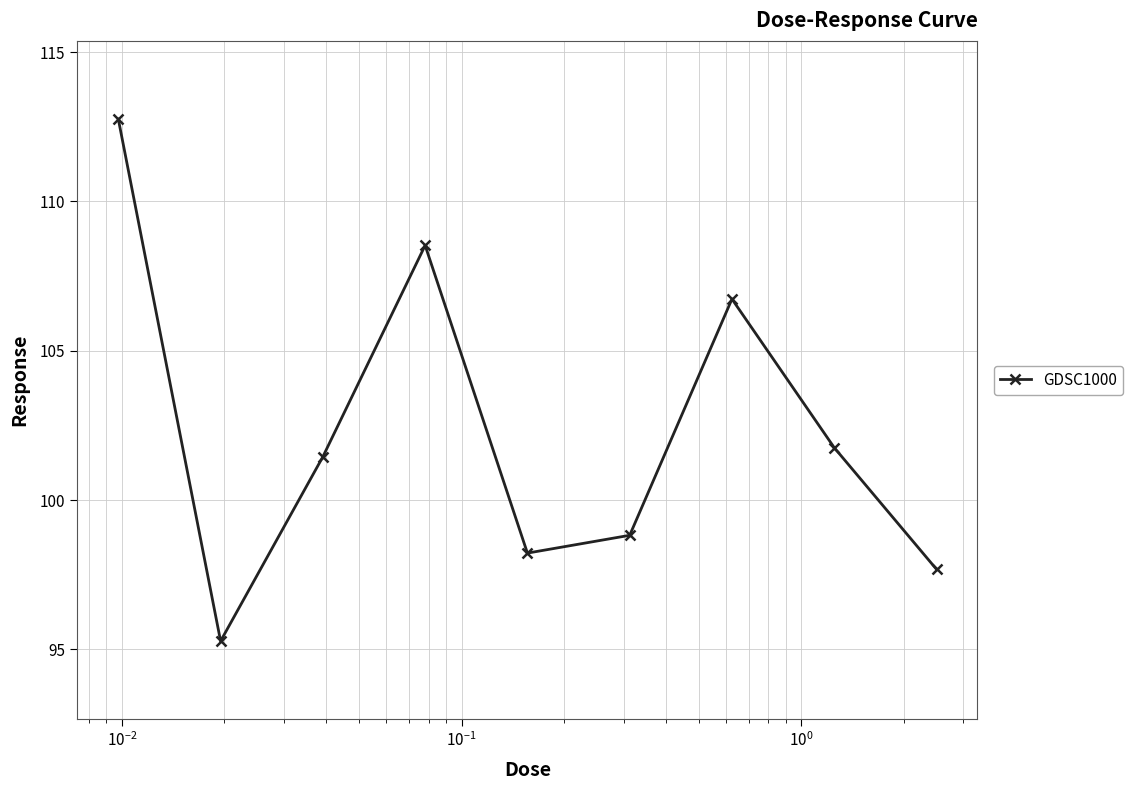

How many lines are shown in the chart?

1